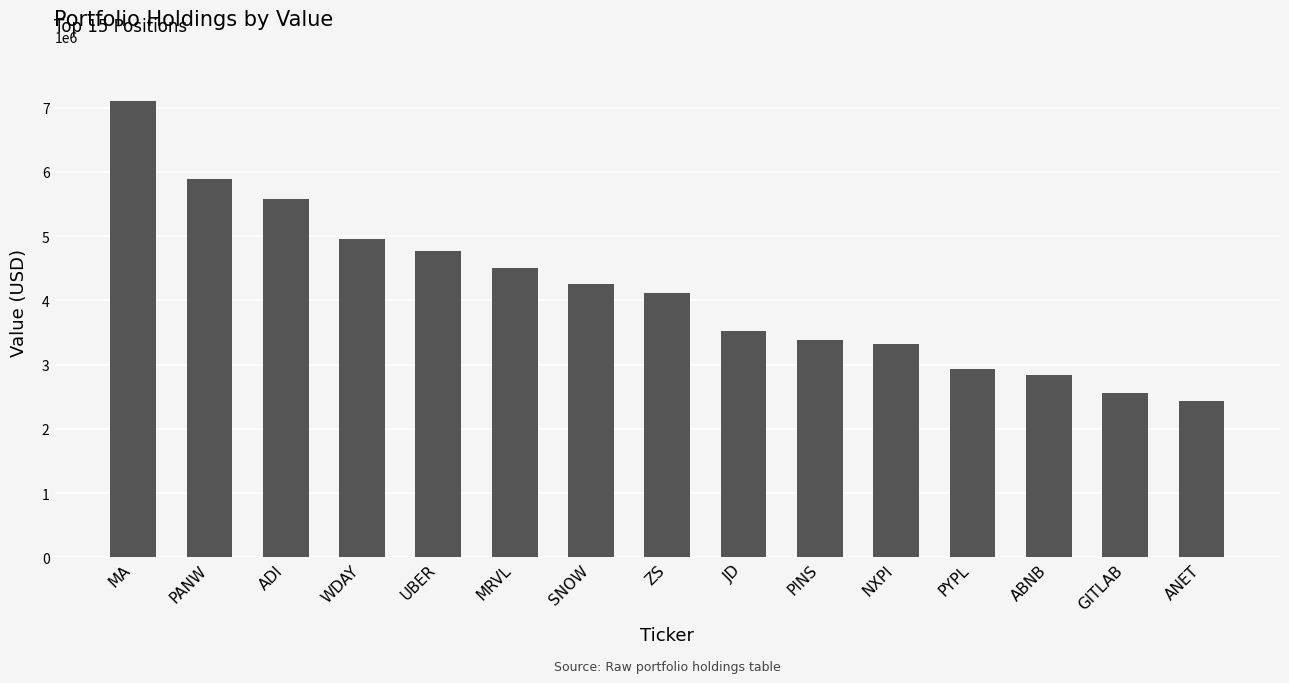

What is the ratio of the value at PYPL to the value at UBER?

0.6